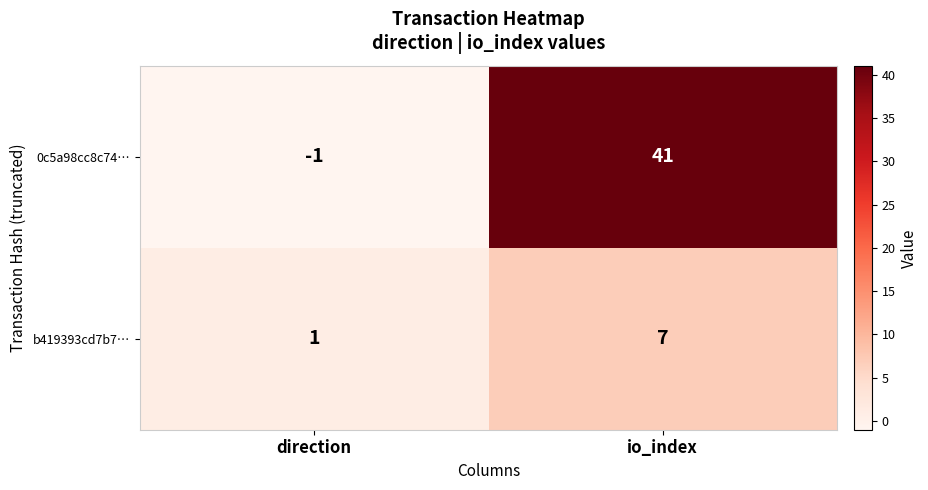

Which series has the widest spread of values?

0c5a98cc8c74…